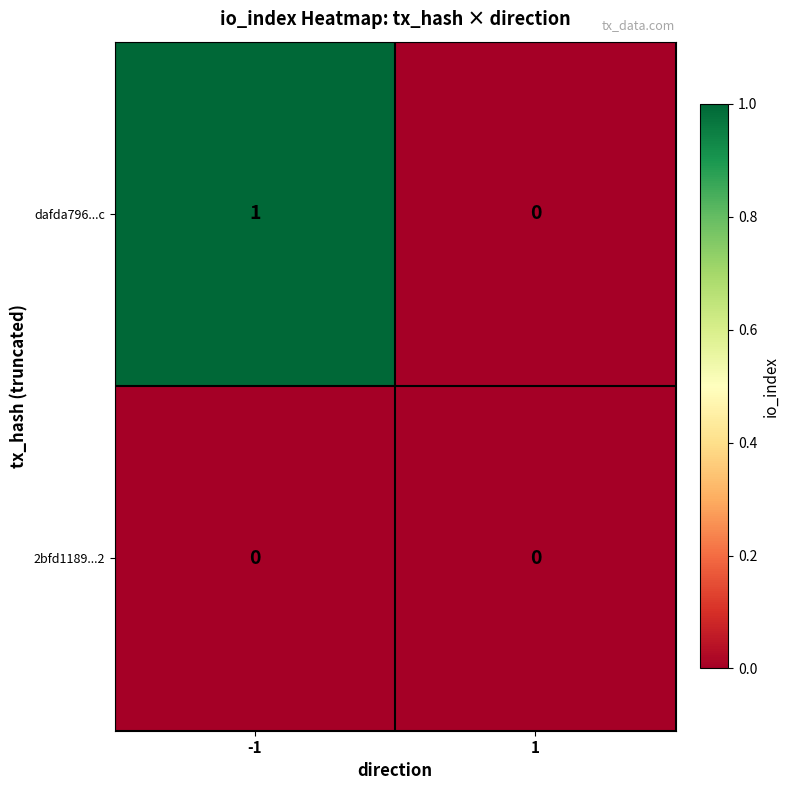

Is it true that dafda796...c equals 1 at 1?

False